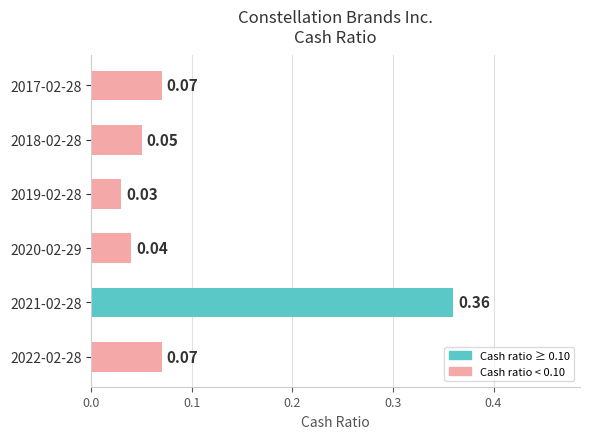

What is the difference between the maximum and minimum values?

0.3